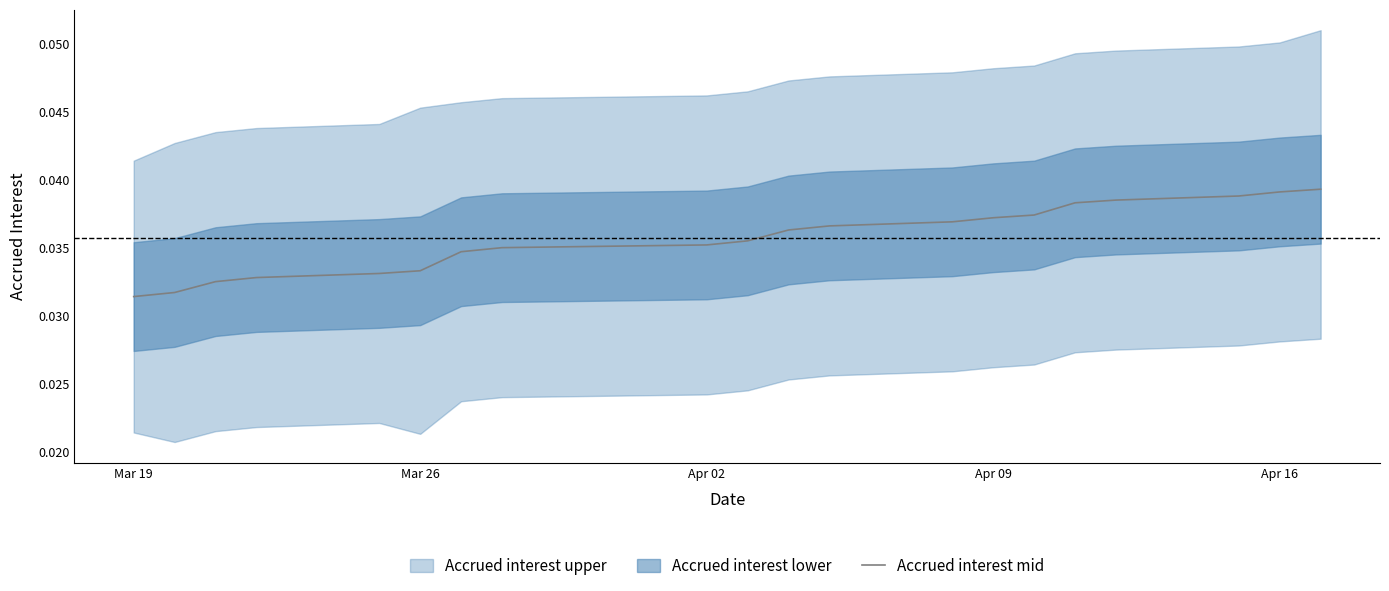

The value at Mar 26 is 0.0. True or false?

False